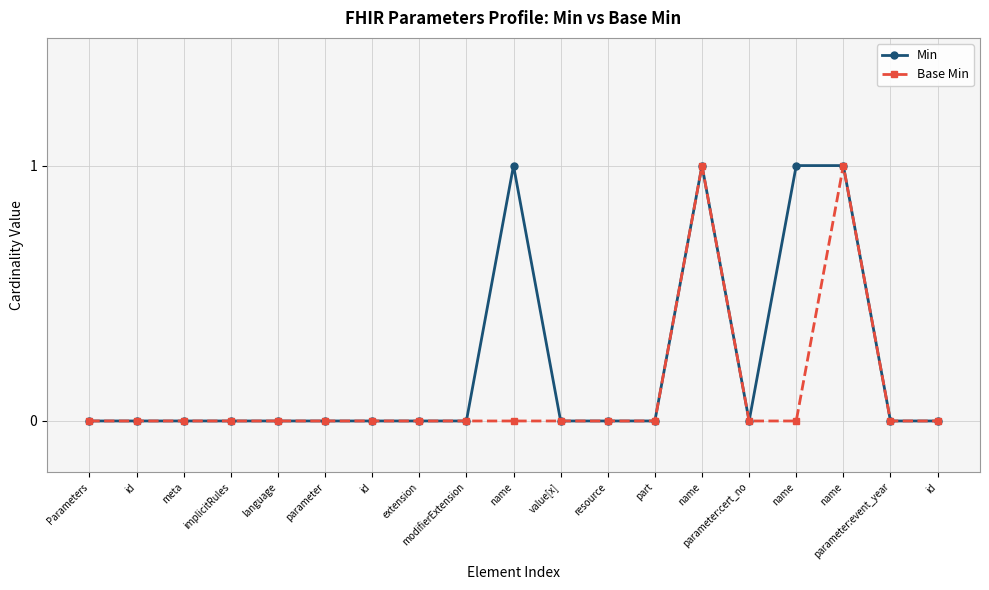

What is the sum of the Base Min values at language and name?

1